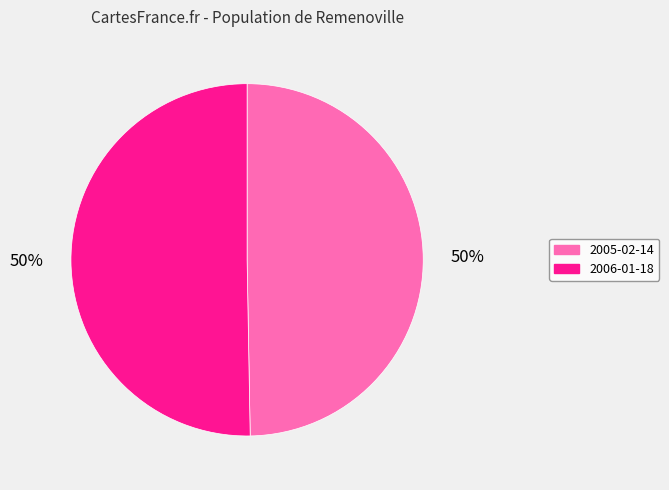

Combined, do 2005-02-14 and 2006-01-18 account for over 50%?

Yes